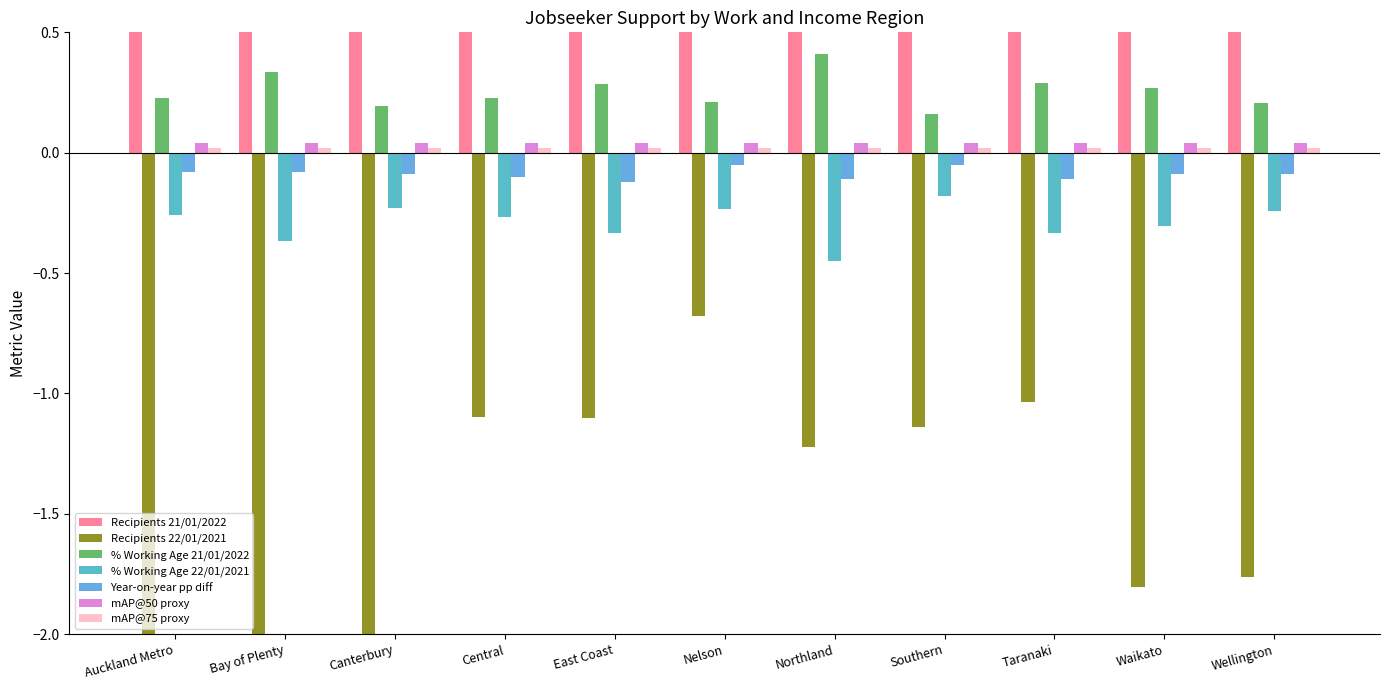

At which category does the chart reach its minimum across all series?

Auckland Metro